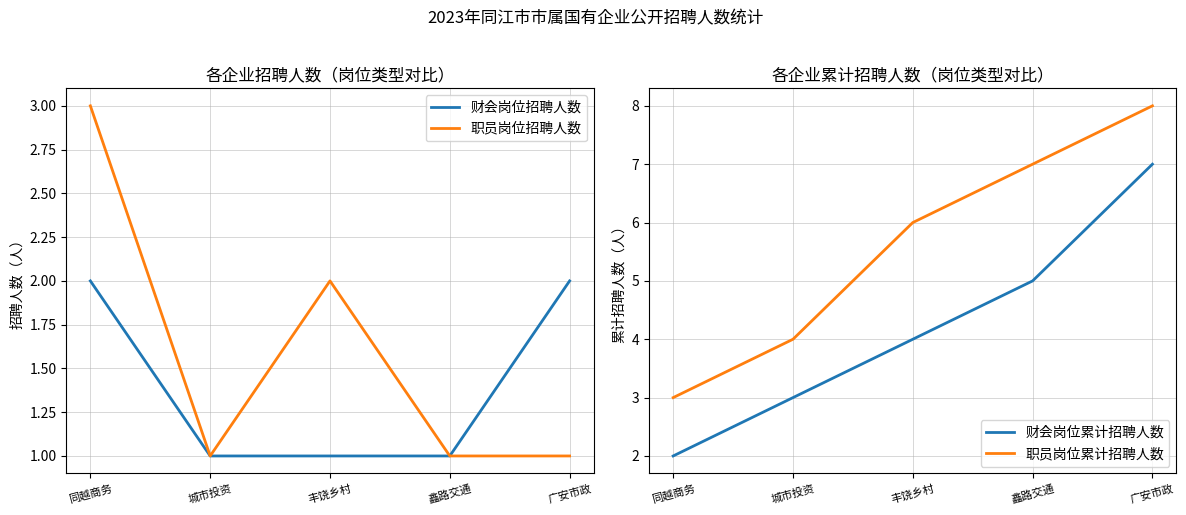

List the series in order of their peak value, highest first.

职员岗位累计招聘人数, 财会岗位累计招聘人数, 职员岗位招聘人数, 财会岗位招聘人数